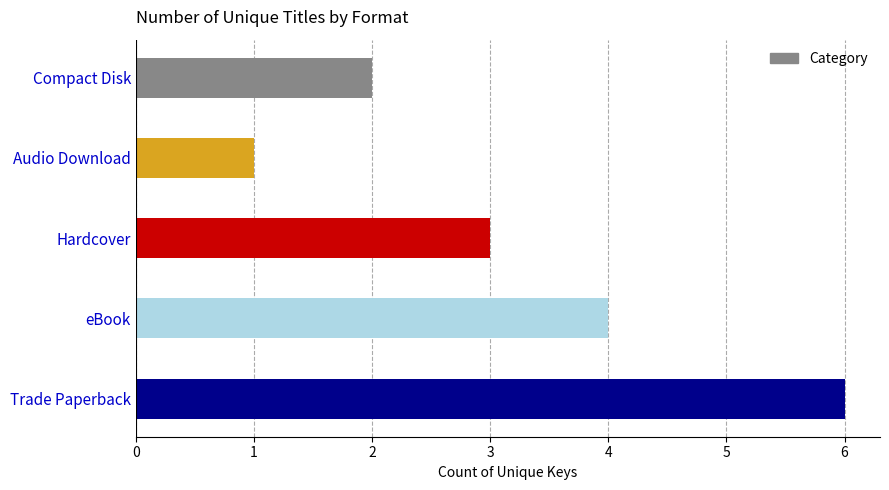

What is the change in value from Trade Paperback to Audio Download?

-5